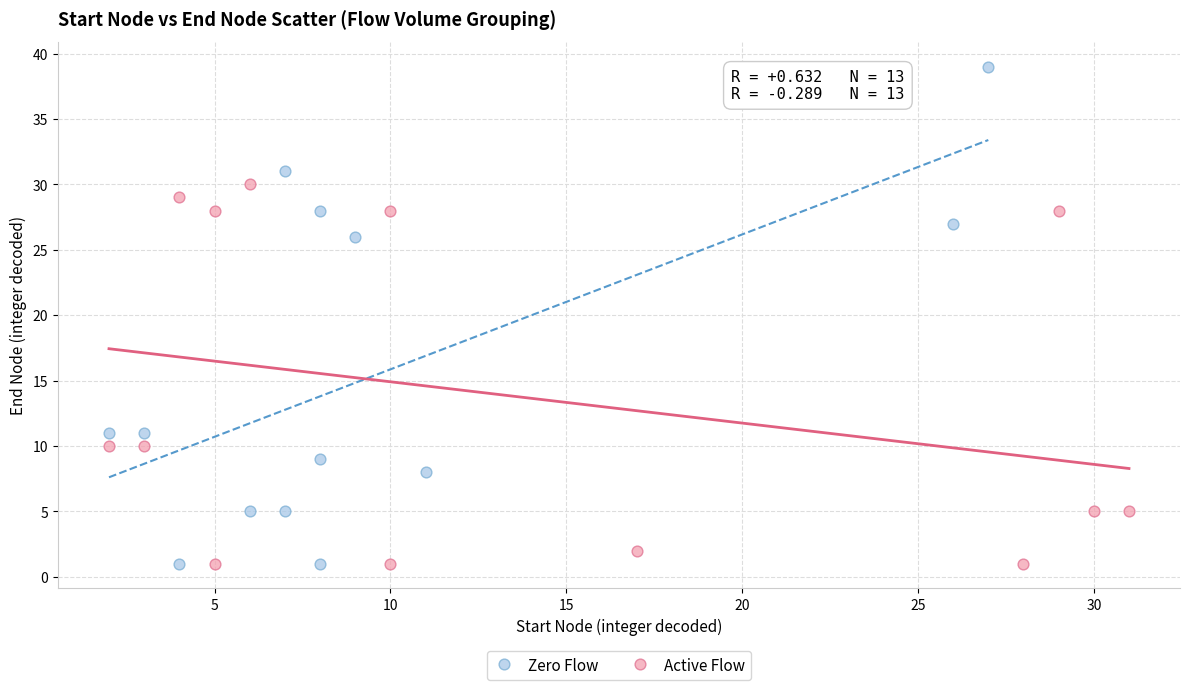

Which series contains the highest Y value?

Zero Flow